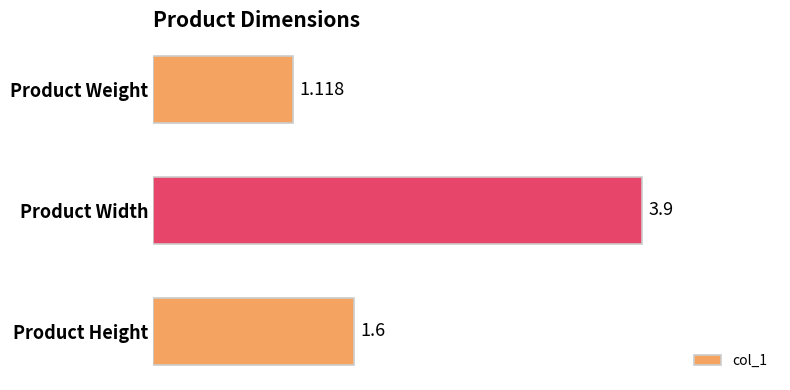

Where is the data nearest to the value 2?

Product Height